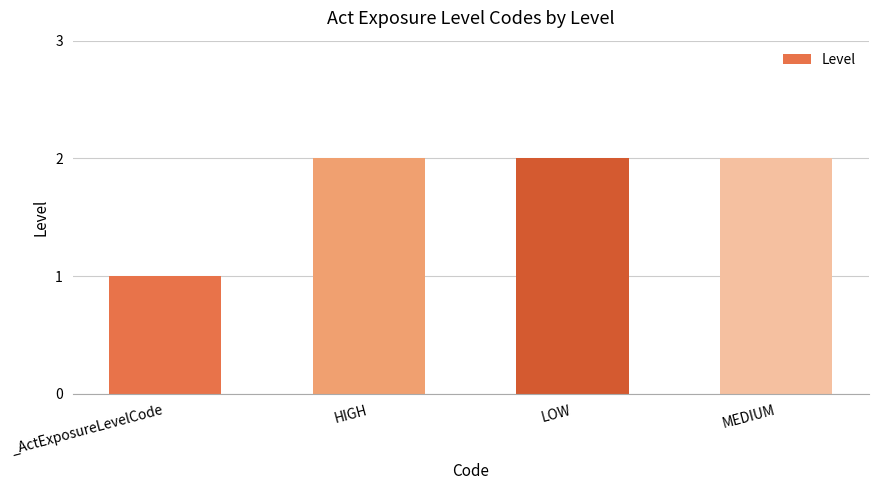

What is the change in value from _ActExposureLevelCode to MEDIUM?

+1